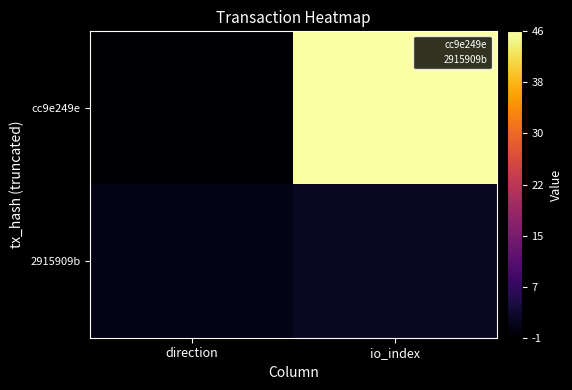

Between direction and io_index, which is larger?

io_index